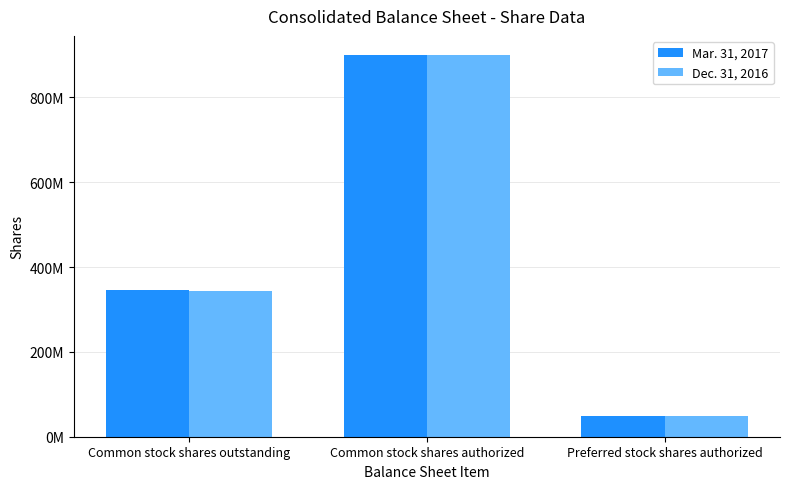

List the series in order of their overall mean, highest first.

Mar. 31, 2017, Dec. 31, 2016